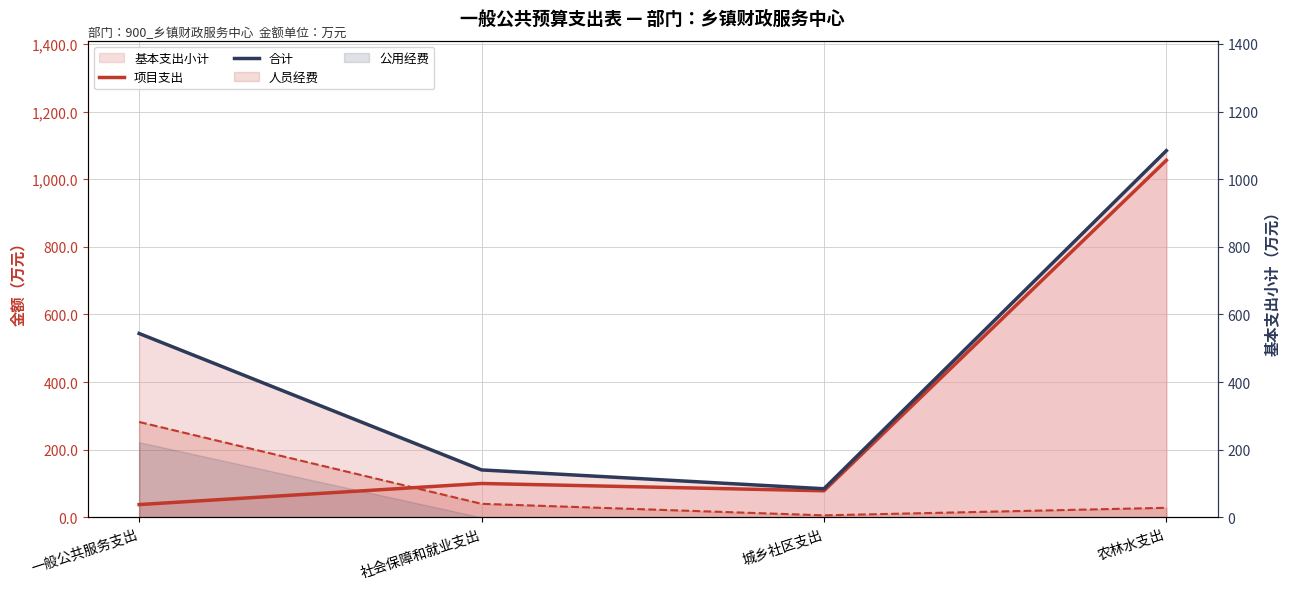

The value of 项目支出 at 一般公共服务支出 is 37.8. True or false?

True